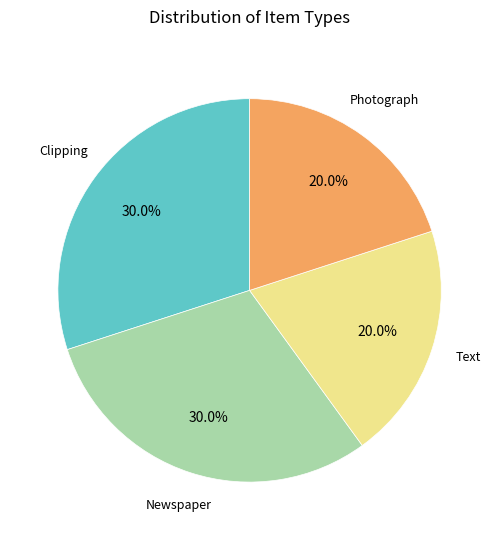

Is there a majority slice in this chart?

No